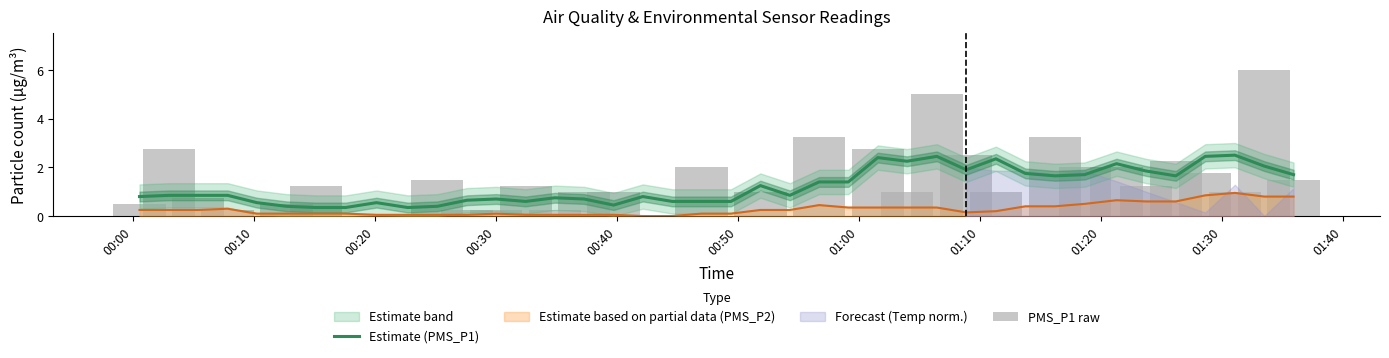

What is the difference between the maximum and minimum values in the Estimate (PMS_P1) series?

2.1